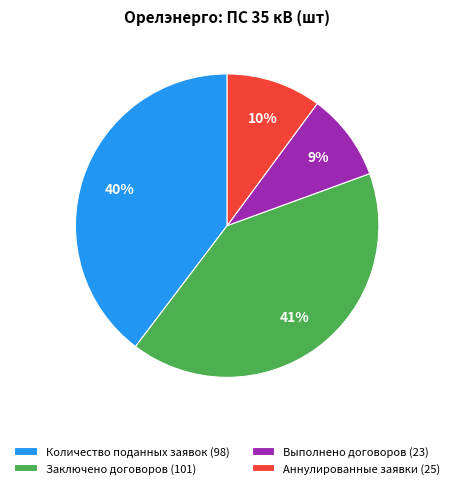

Which has a higher value, Аннулированные заявки or Количество поданных заявок?

Количество поданных заявок